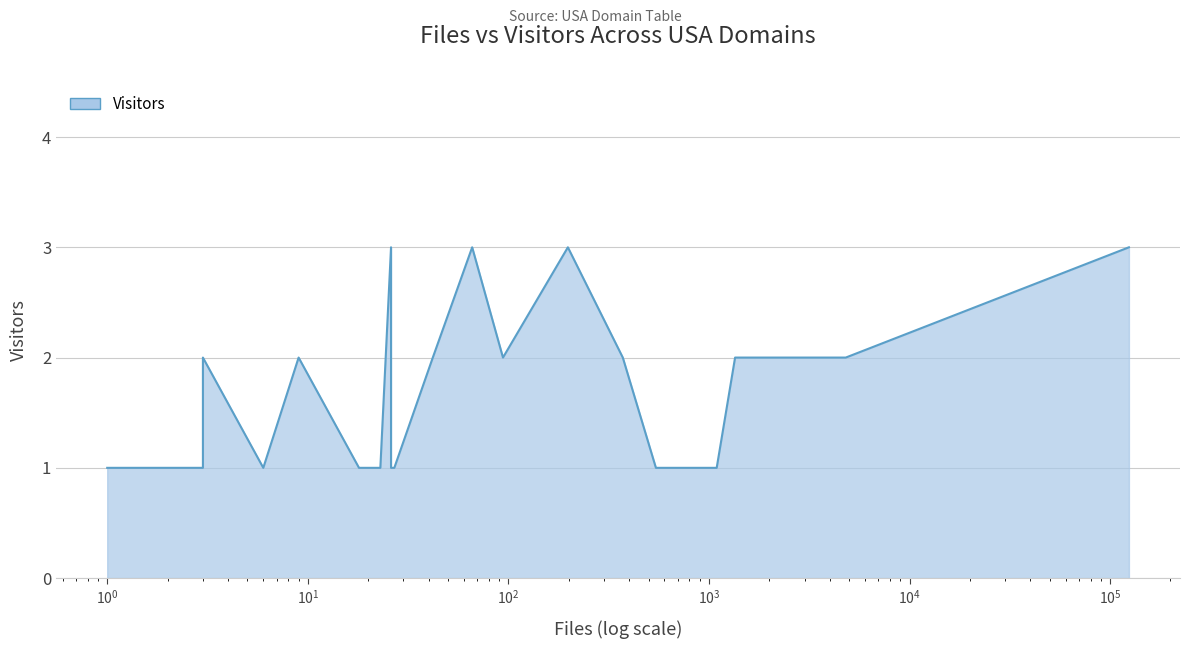

How many values are between 1 and 2?

20